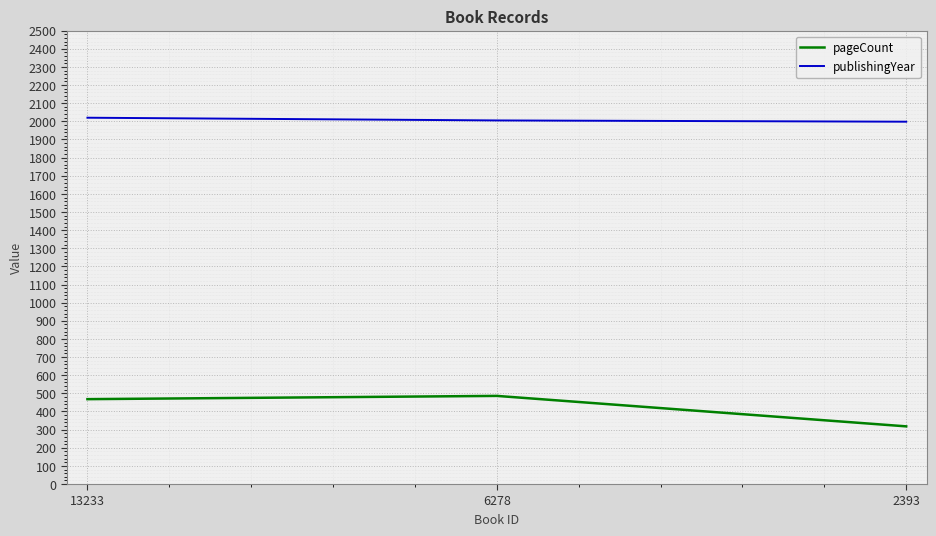

The pageCount series shows 305 at 6278. True or false?

False